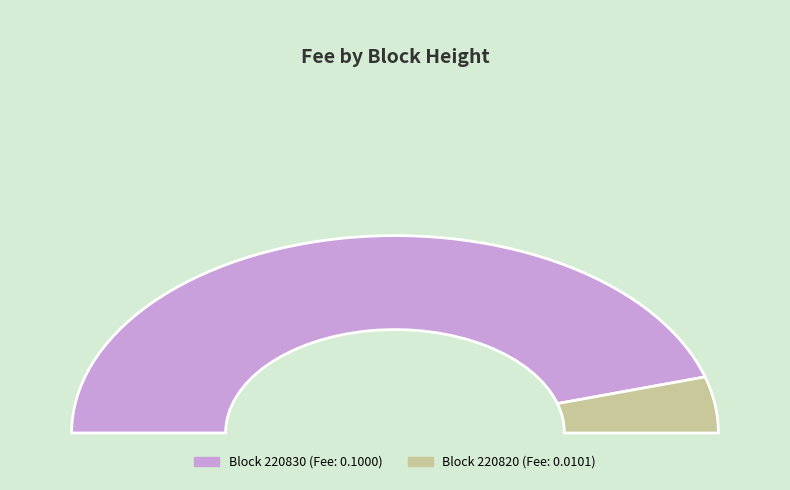

To the nearest percent, what percentage of the pie is 220830?

91%